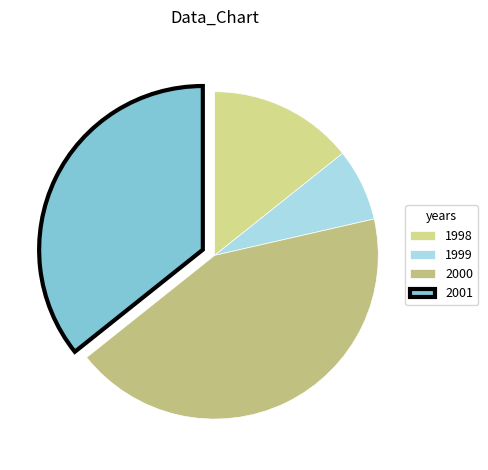

What is the change in value from 2000 to 2001?

-1